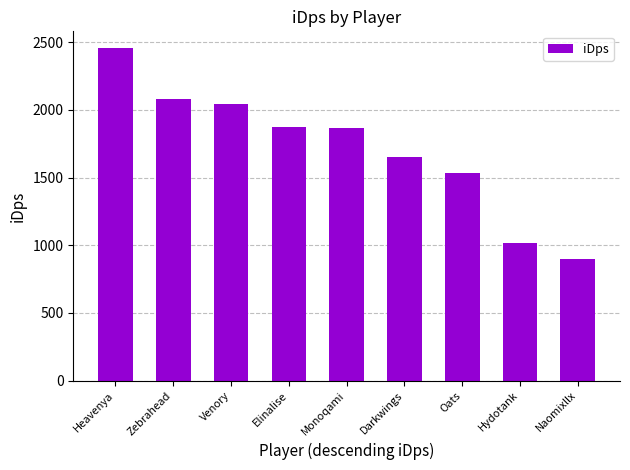

Where does the data first go above 1863?

Heavenya